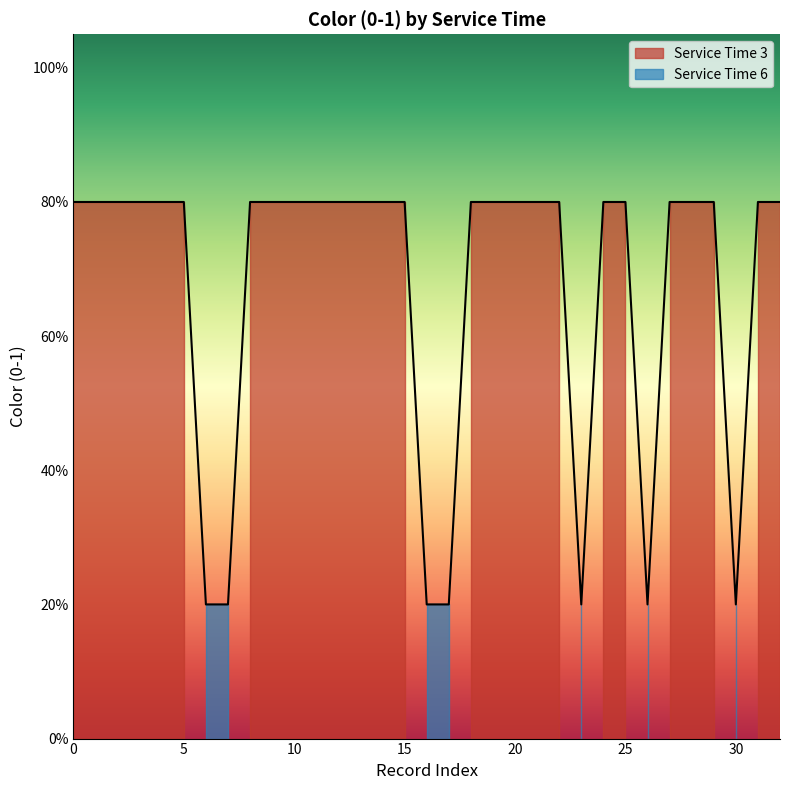

Count the values in the range 0 to 1.

33